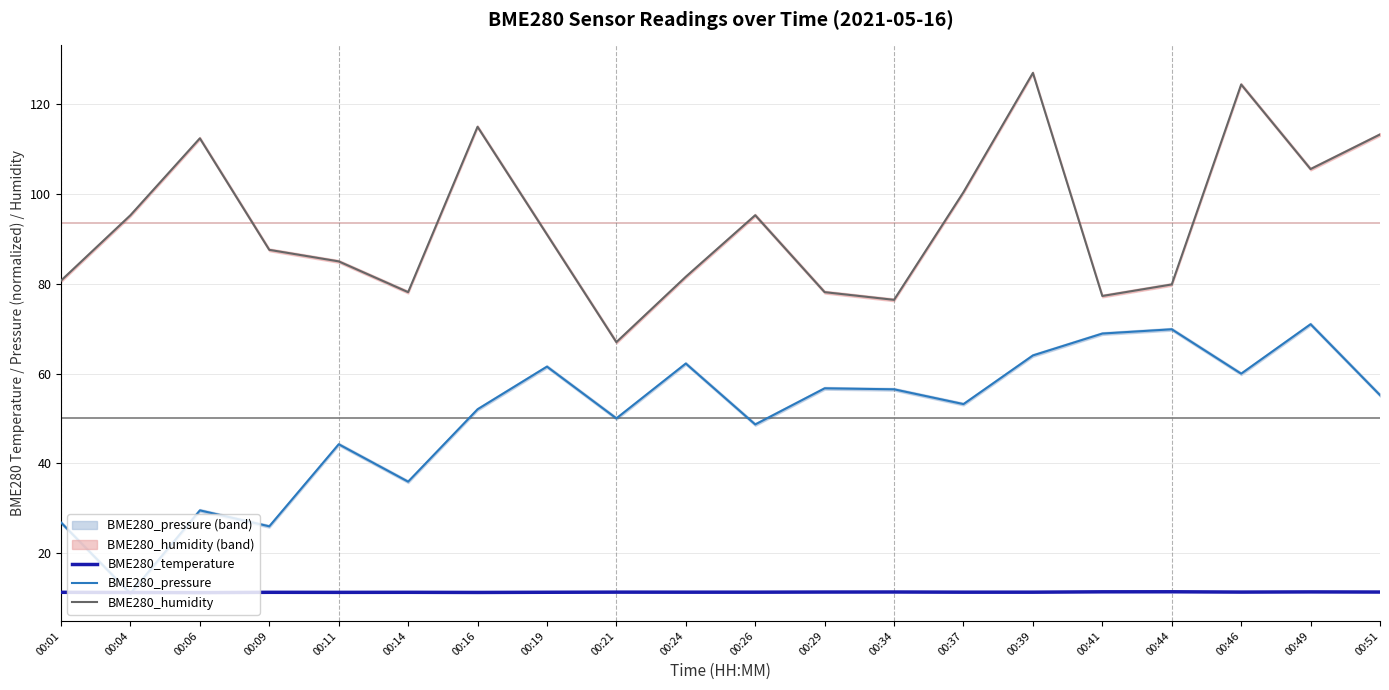

At which category does BME280_temperature reach its first local valley?

00:06